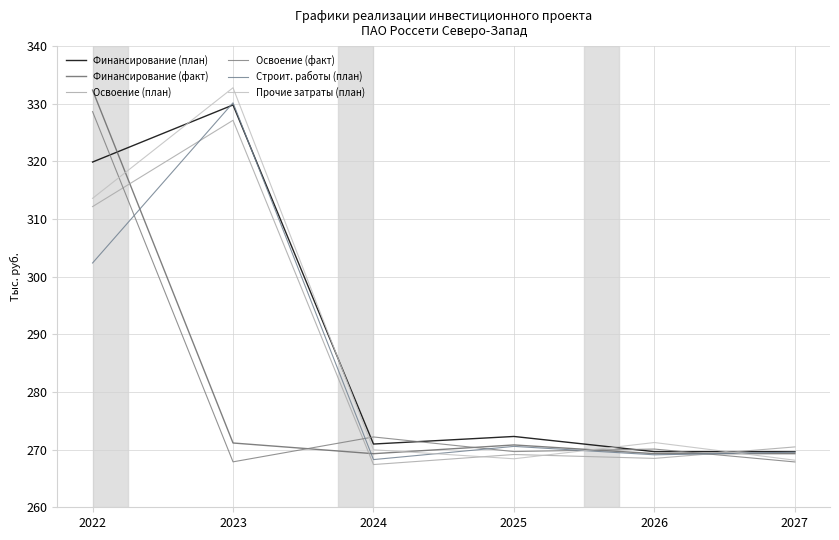

Reading left to right, transcribe all the data shown in this chart.

Финансирование (план): 319.9	329.8	271.0	272.3	269.6	269.6
Финансирование (факт): 332.4	271.2	269.3	270.8	269.3	269.3
Освоение (план): 312.2	327.1	267.4	269.2	268.5	270.5
Освоение (факт): 328.6	267.9	272.2	269.7	270.1	267.9
Строит. работы (план): 302.4	330.2	268.3	270.6	269.1	269.6
Прочие затраты (план): 313.6	332.8	270.0	268.4	271.2	268.2